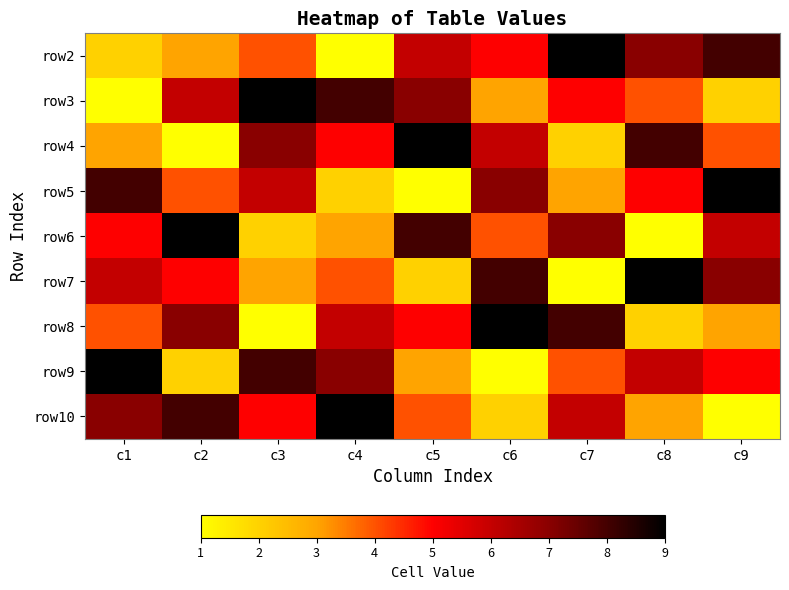

Between c9 and c8, which is larger?

c9